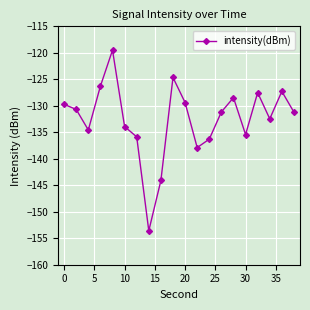

What is the value of the 17th point from the left?

-127.5